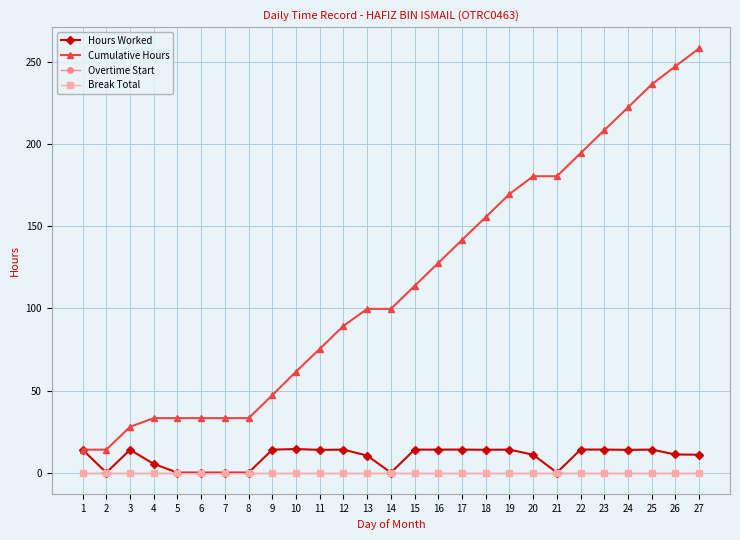

The Cumulative Hours series shows 236.5 at 25. True or false?

True